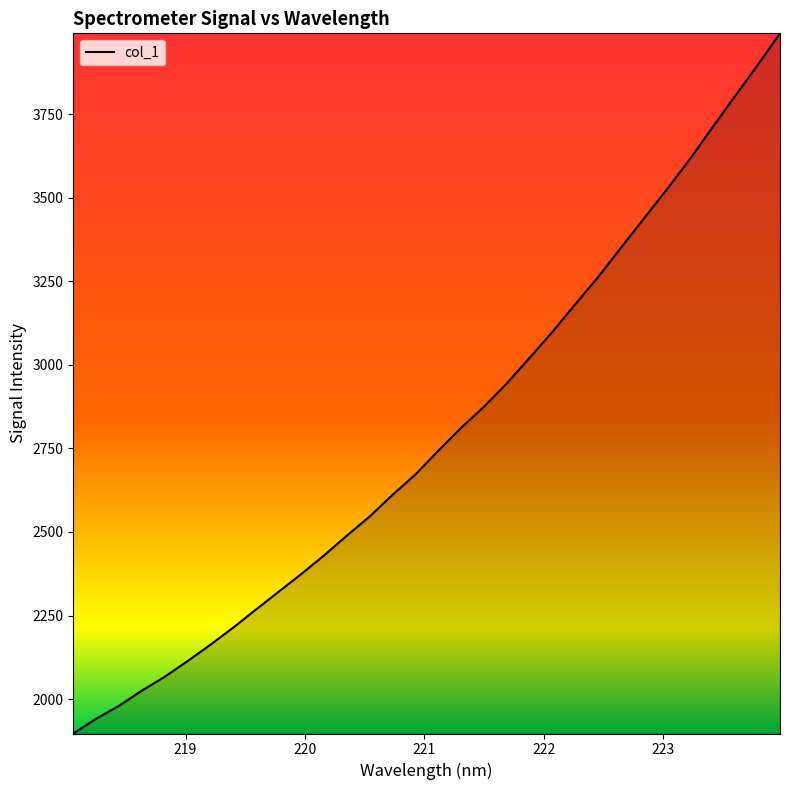

How many lines are shown in the chart?

1